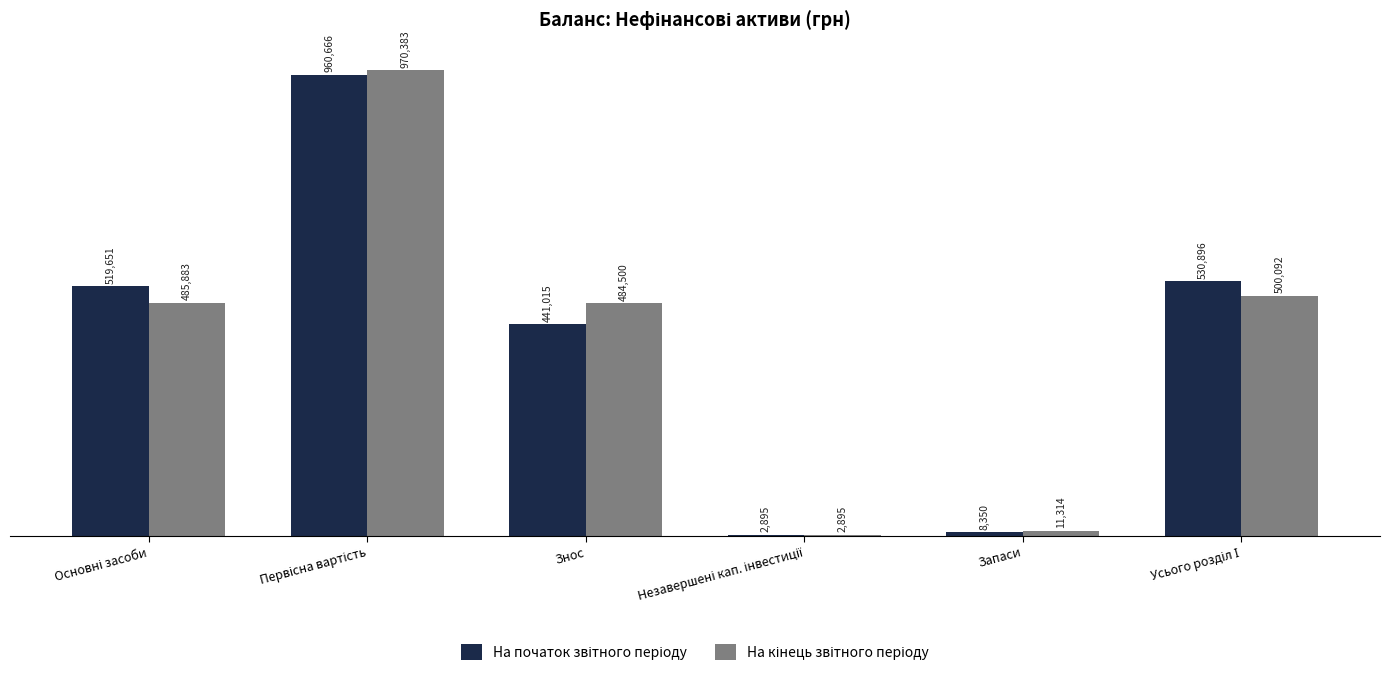

What is the value of the На кінець звітного періоду bar at the 1st from the left?

485883